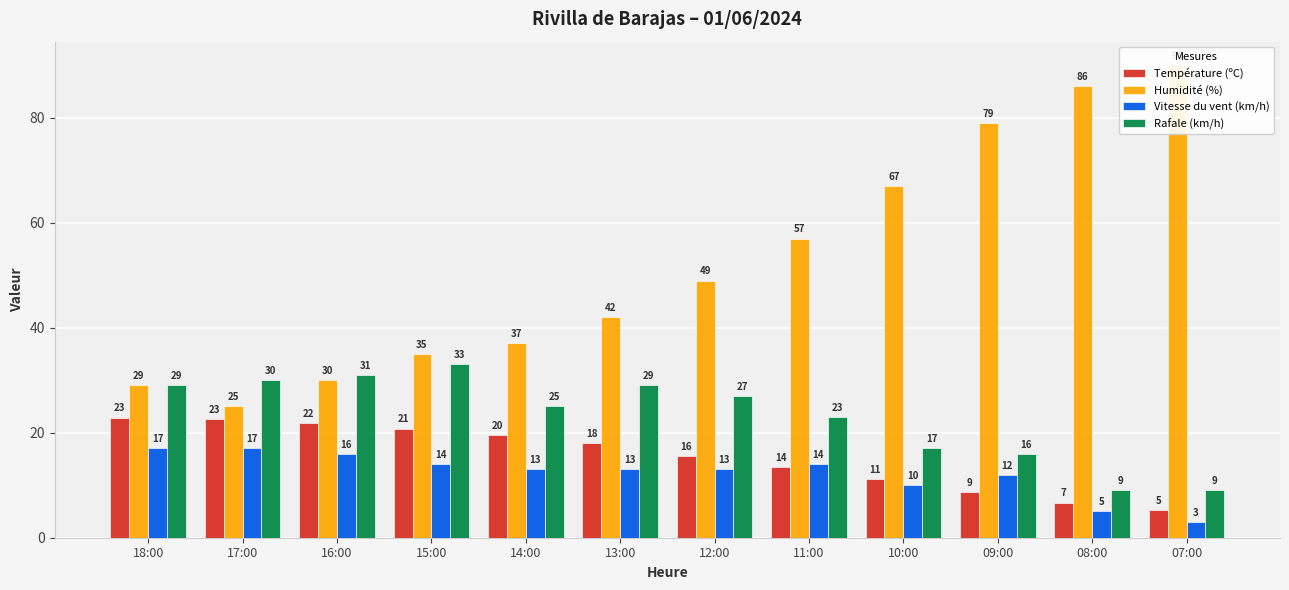

The value of Humidité (%) at 07:00 is 33.4. True or false?

False